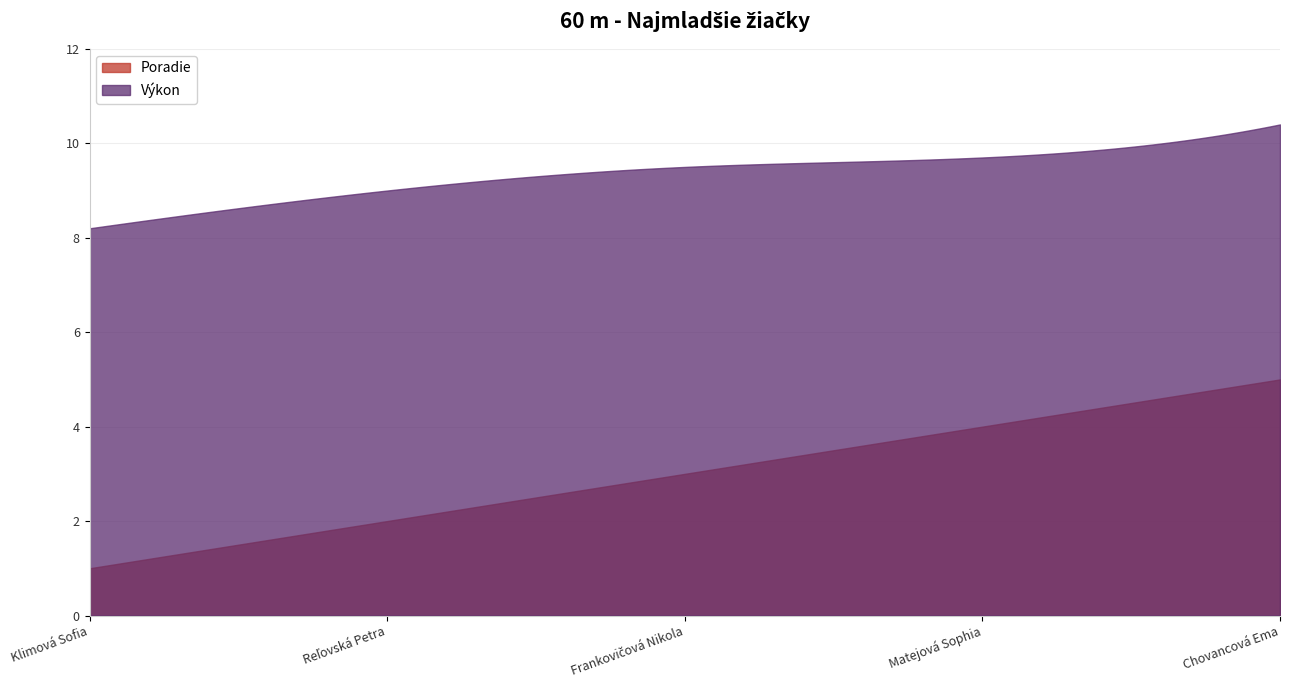

True or false: Poradie and Výkon cross at least once.

False